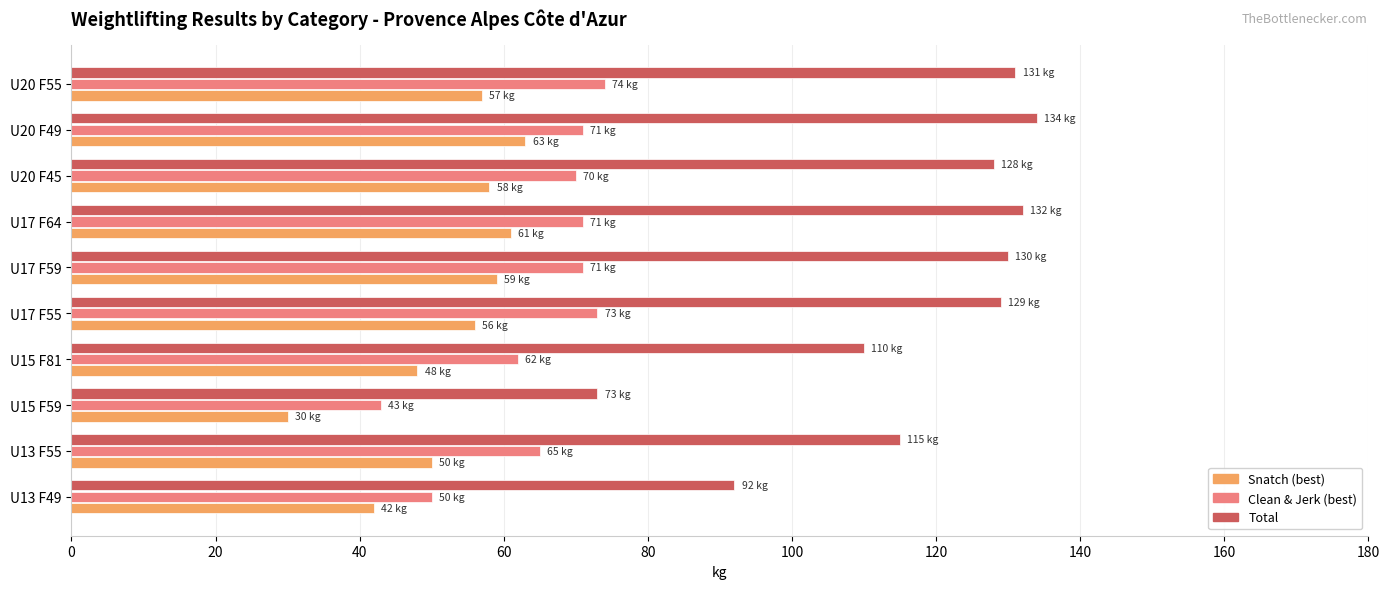

Which series changed the most between U13 F55 and U17 F64?

Total